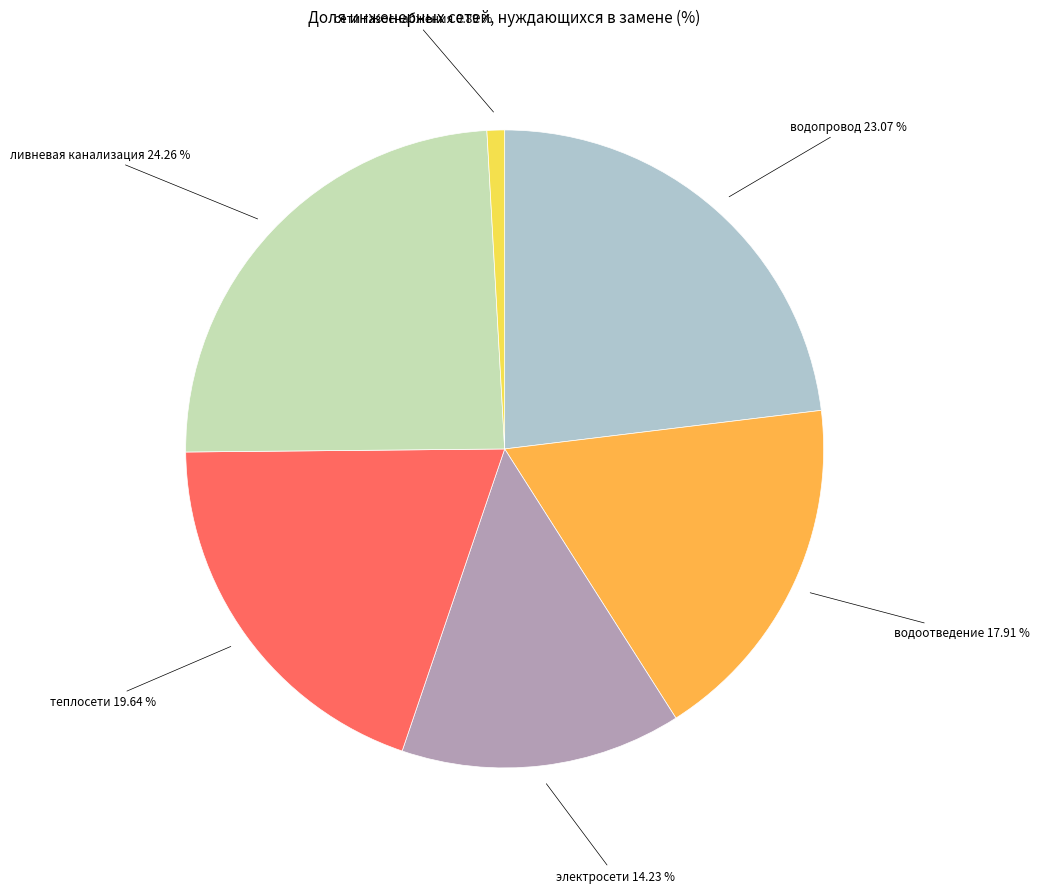

Which category has the smallest portion of the pie?

сети газоснабжения